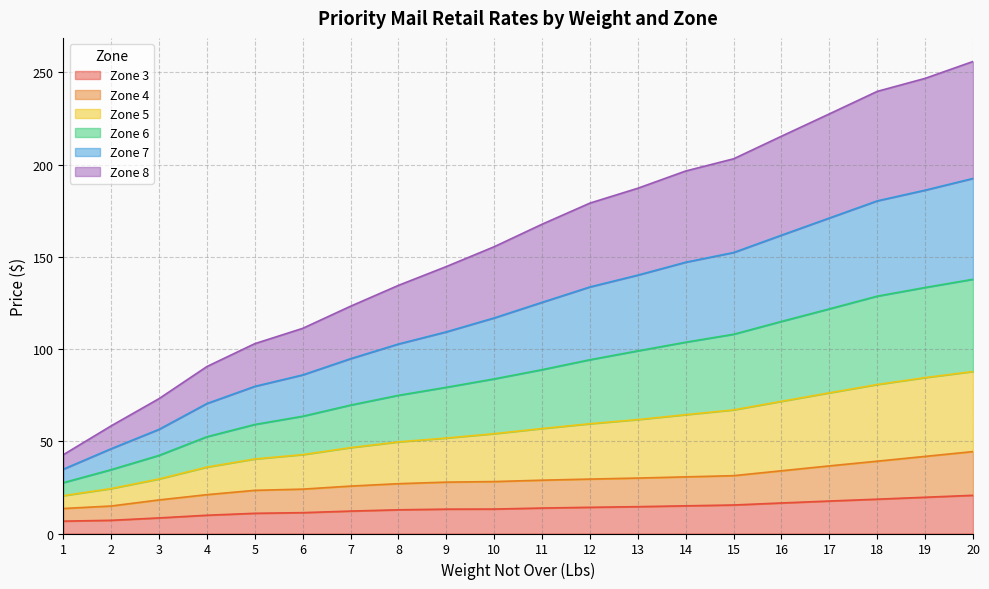

How many series are shown in this chart?

6